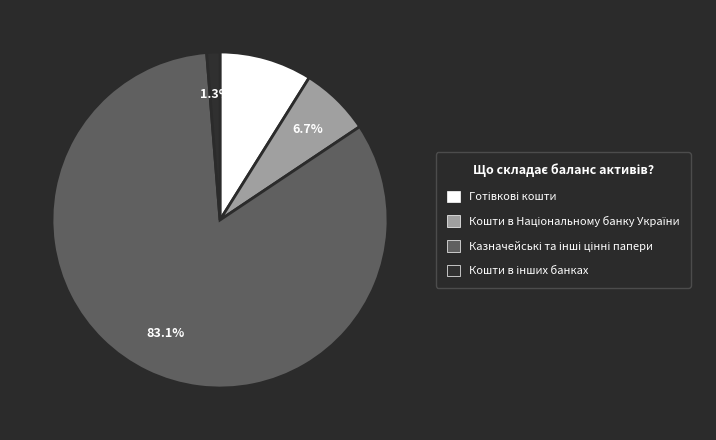

Is there any slice that represents more than half of the pie?

Yes